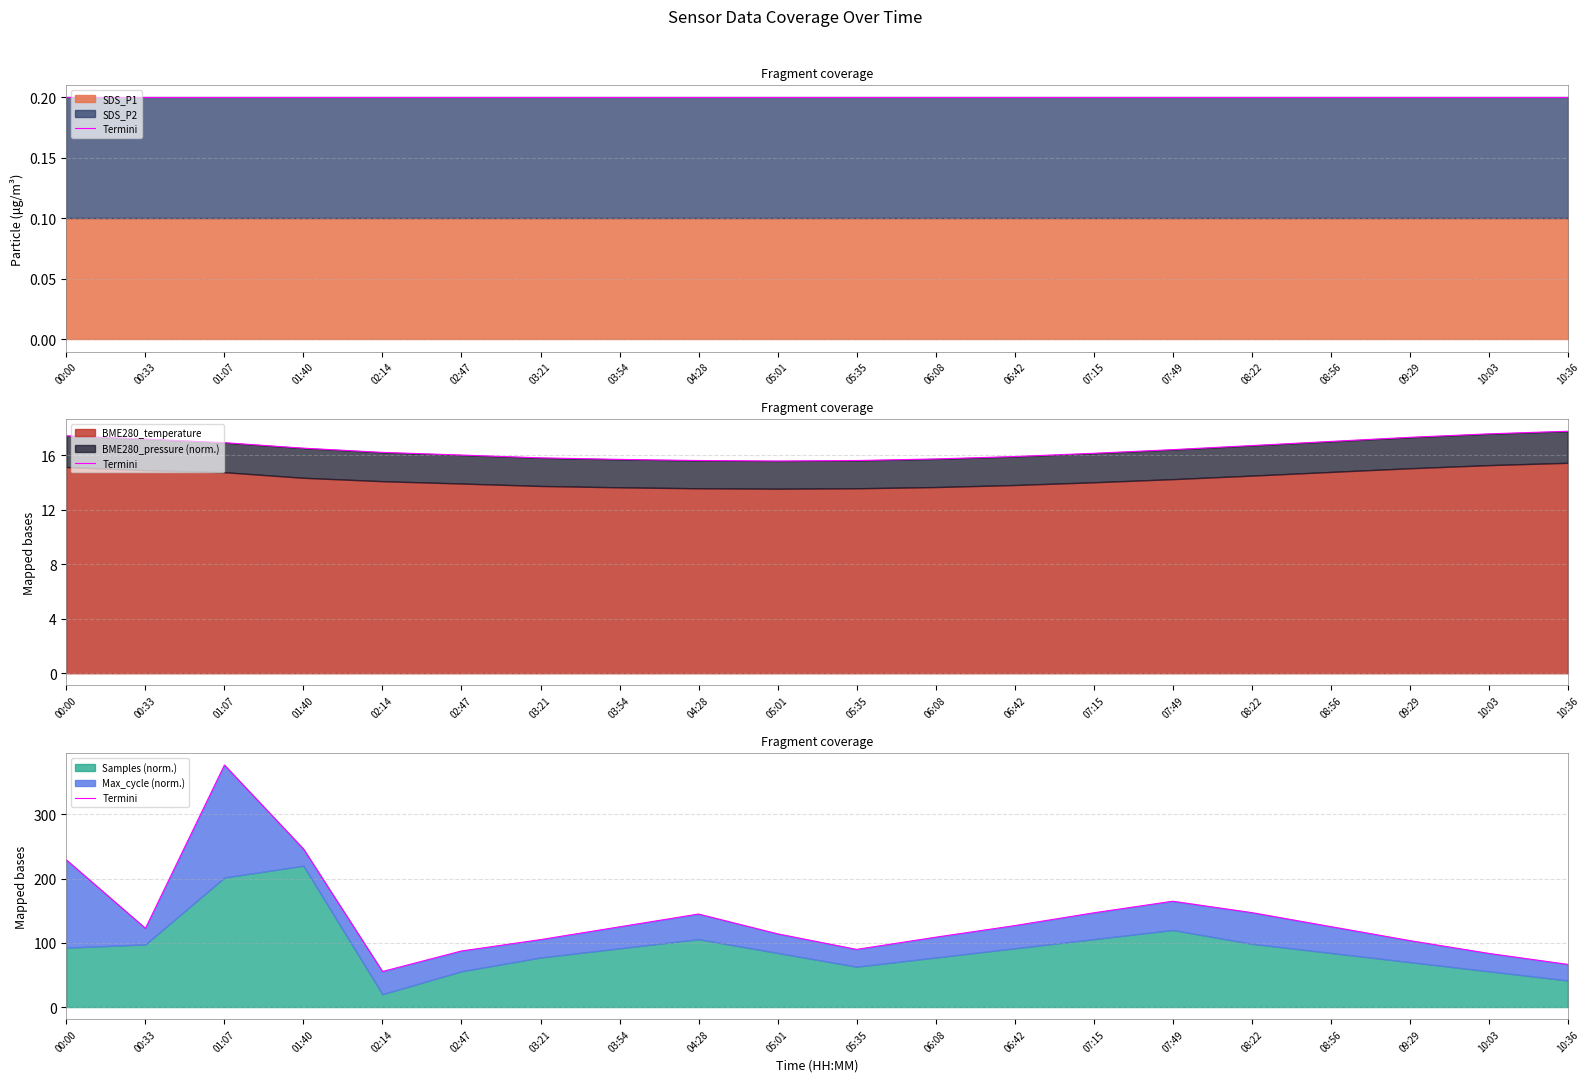

Where is the first local minimum?

00:33